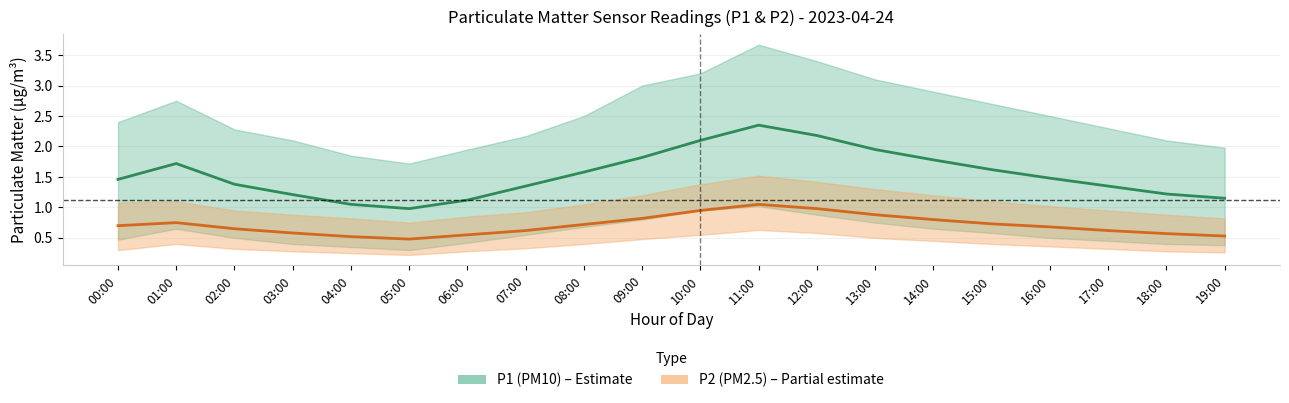

Reading left to right, transcribe all the data shown in this chart.

P1 mean: 1.5	1.7	1.4	1.2	1.1	1.0	1.1	1.4	1.6	1.8	2.1	2.4	2.2	1.9	1.8	1.6	1.5	1.4	1.2	1.1
P2 mean: 0.7	0.8	0.7	0.6	0.5	0.5	0.6	0.6	0.7	0.8	0.9	1.1	1.0	0.9	0.8	0.7	0.7	0.6	0.6	0.5